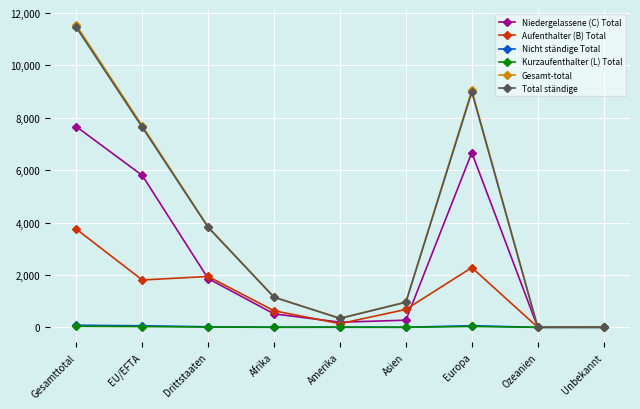

What is the maximum value for Niedergelassene (C) Total?

7663